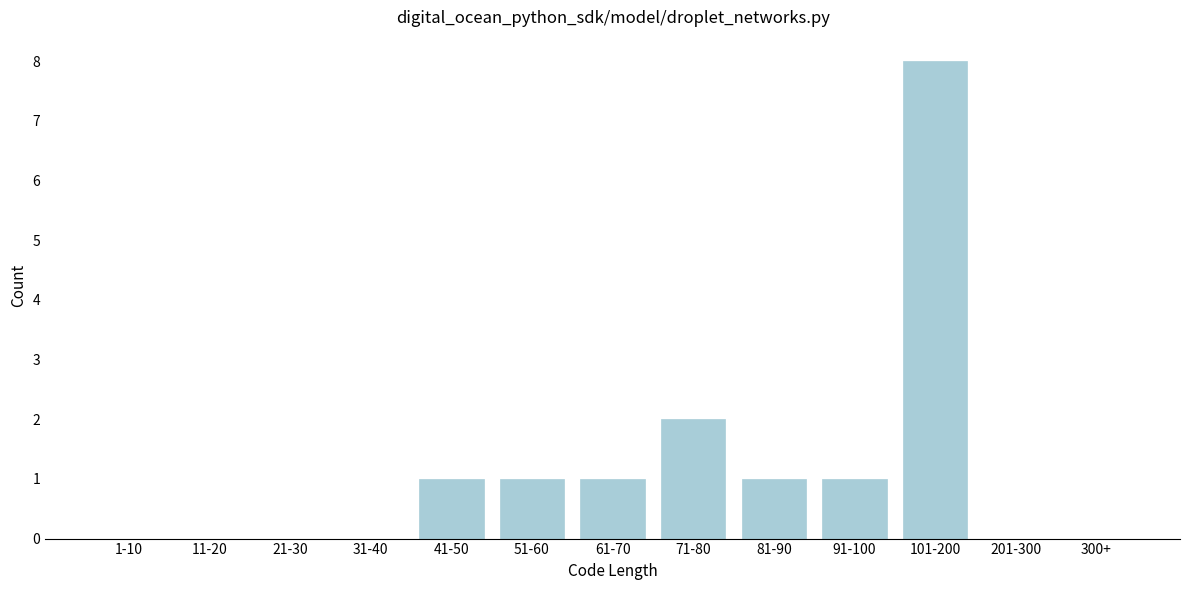

Reading left to right, transcribe all the data shown in this chart.

1-10=0	11-20=0	21-30=0	31-40=0	41-50=1	51-60=1	61-70=1	71-80=2	81-90=1	91-100=1	101-200=8	201-300=0	300+=0